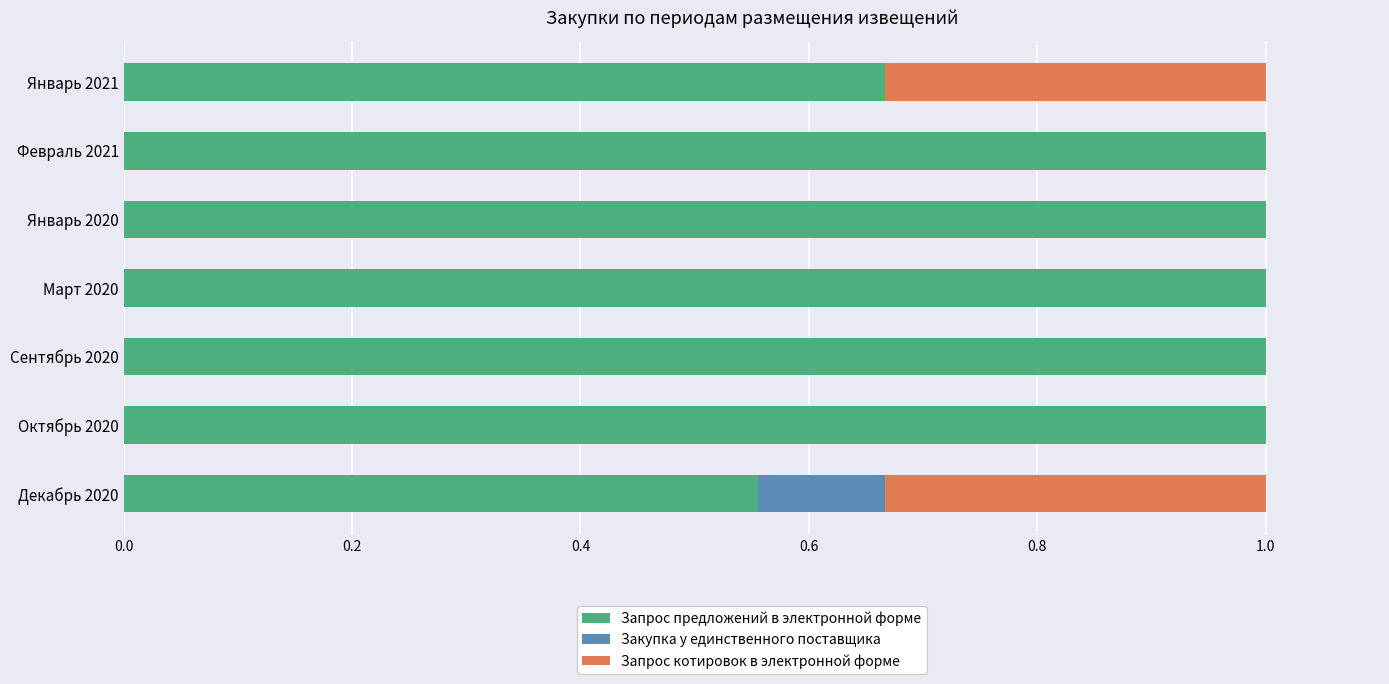

The Запрос предложений в электронной форме series shows 1.0 at Январь 2020. True or false?

True